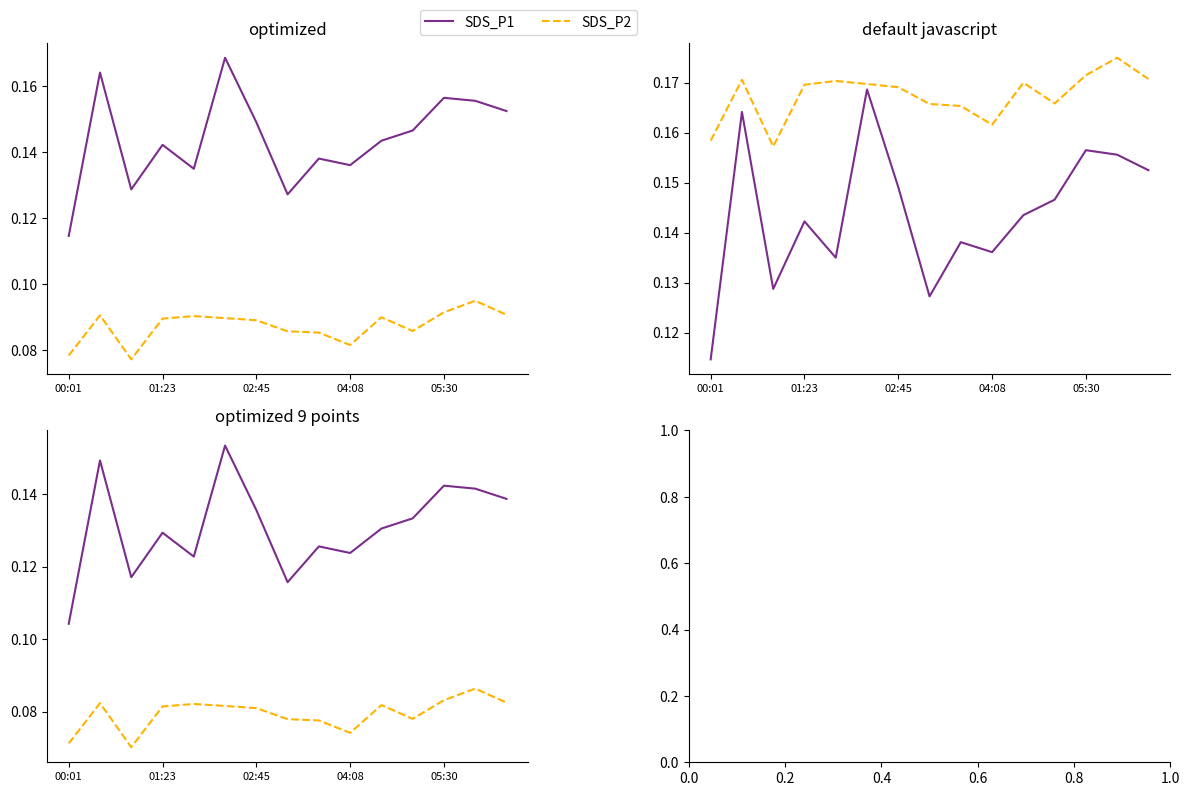

Which has a higher value, 02:45 or 14?

14